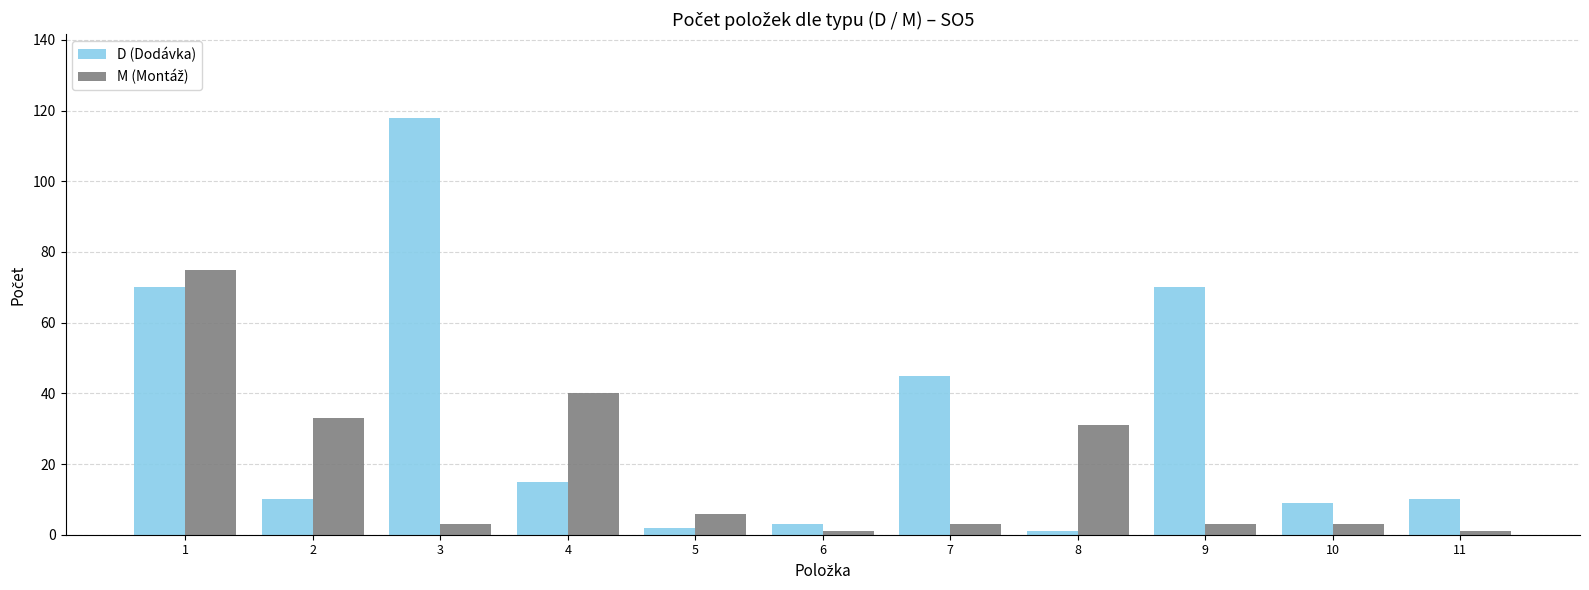

What is the greatest value displayed?

118